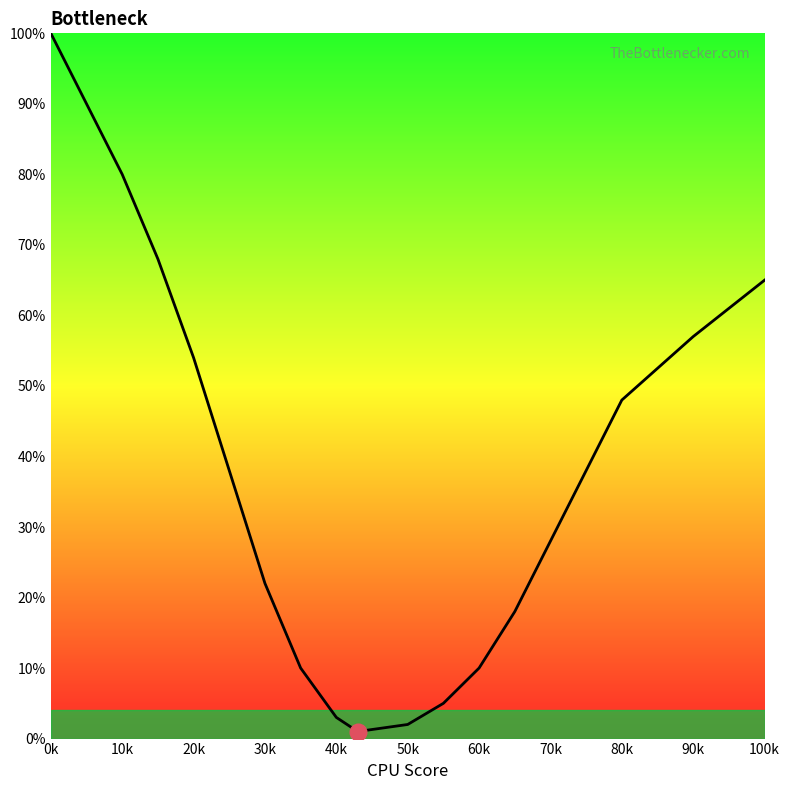

What is the greatest value displayed?

100